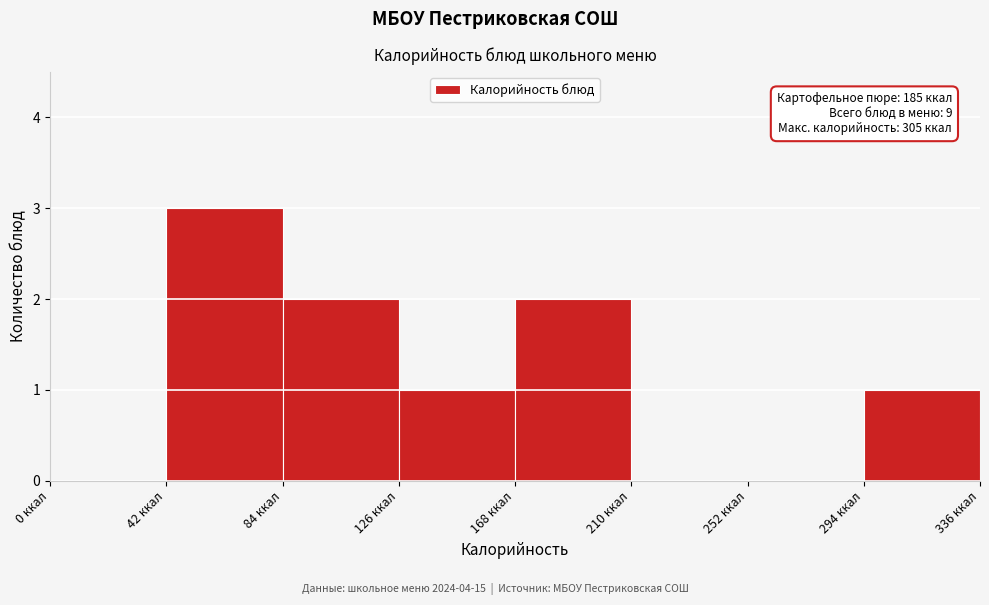

Which range on the x-axis has the tallest bar?

42 to 84